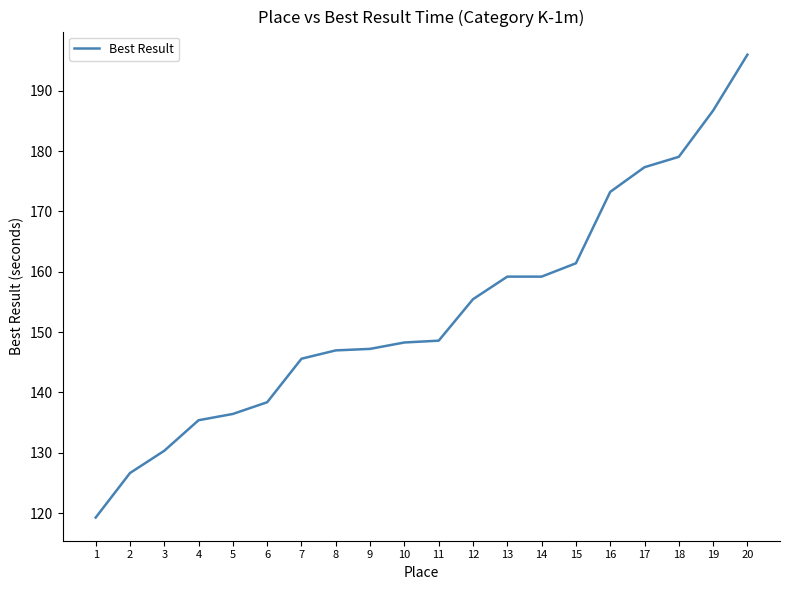

Which label corresponds to the largest value in the chart?

20